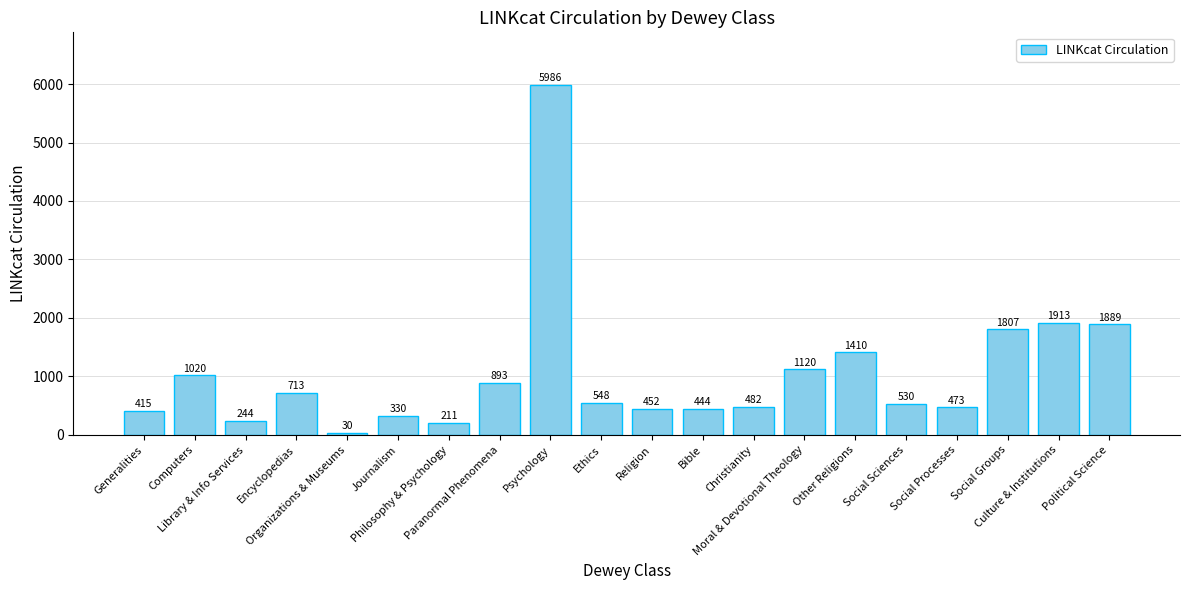

What is the value of the 12th bar from the left?

444